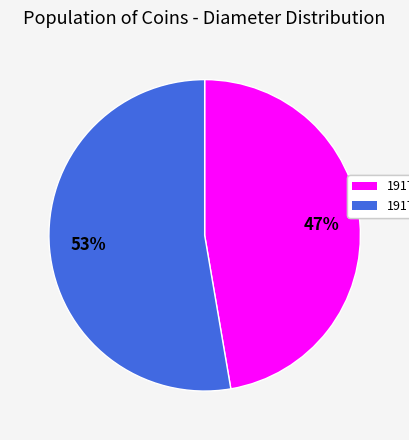

How many segments does this pie chart have?

2